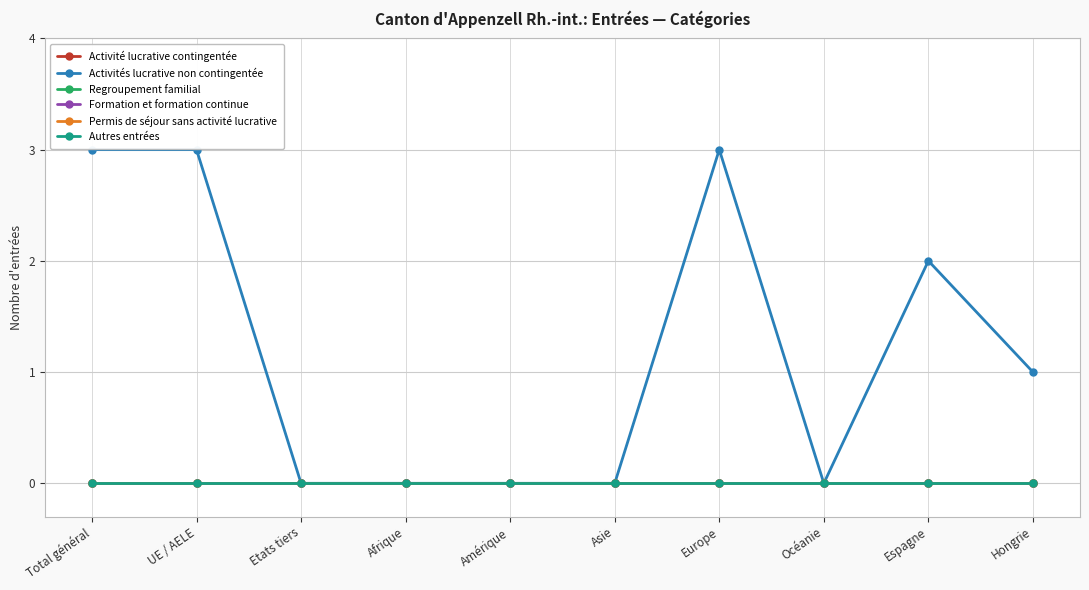

At Amérique, list the series in order from largest to smallest.

Activité lucrative contingentée, Activités lucrative non contingentée, Regroupement familial, Formation et formation continue, Permis de séjour sans activité lucrative, Autres entrées